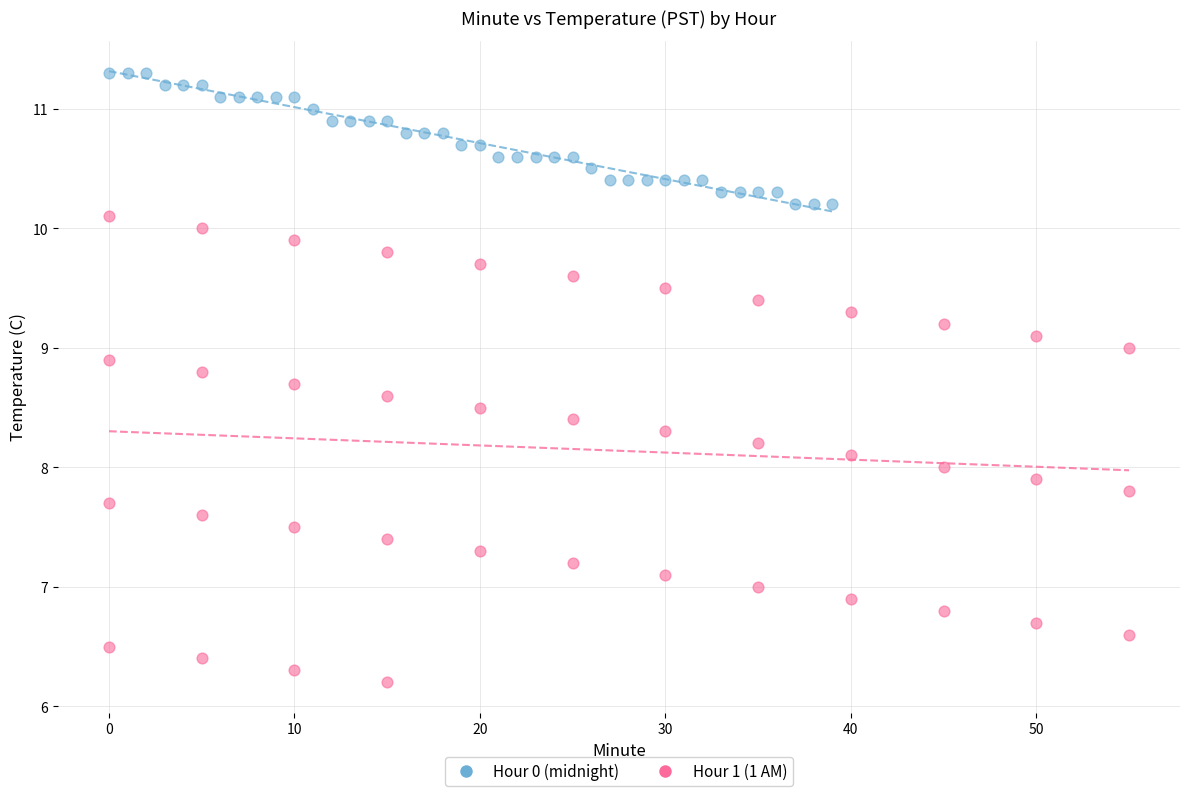

Which series has the largest Y range (max minus min)?

Hour 1 (1 AM)